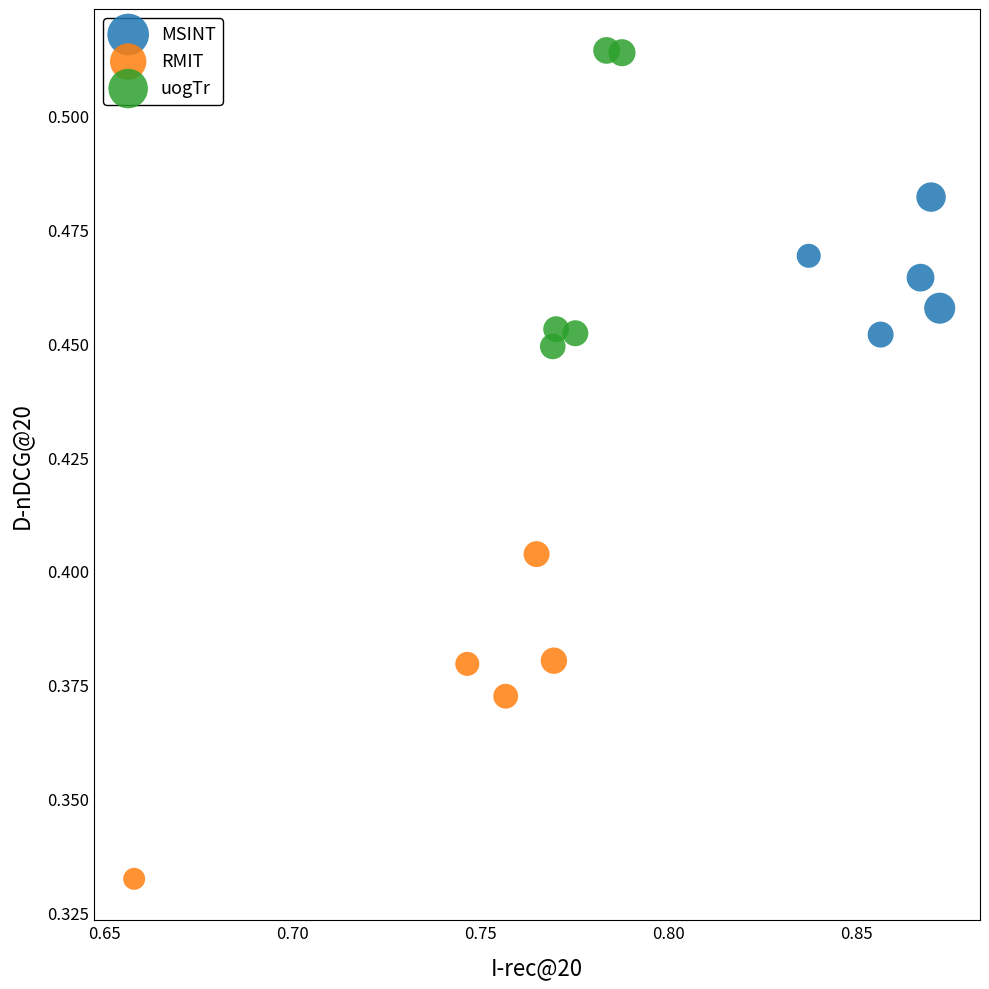

Which series has the widest spread of Y values?

RMIT